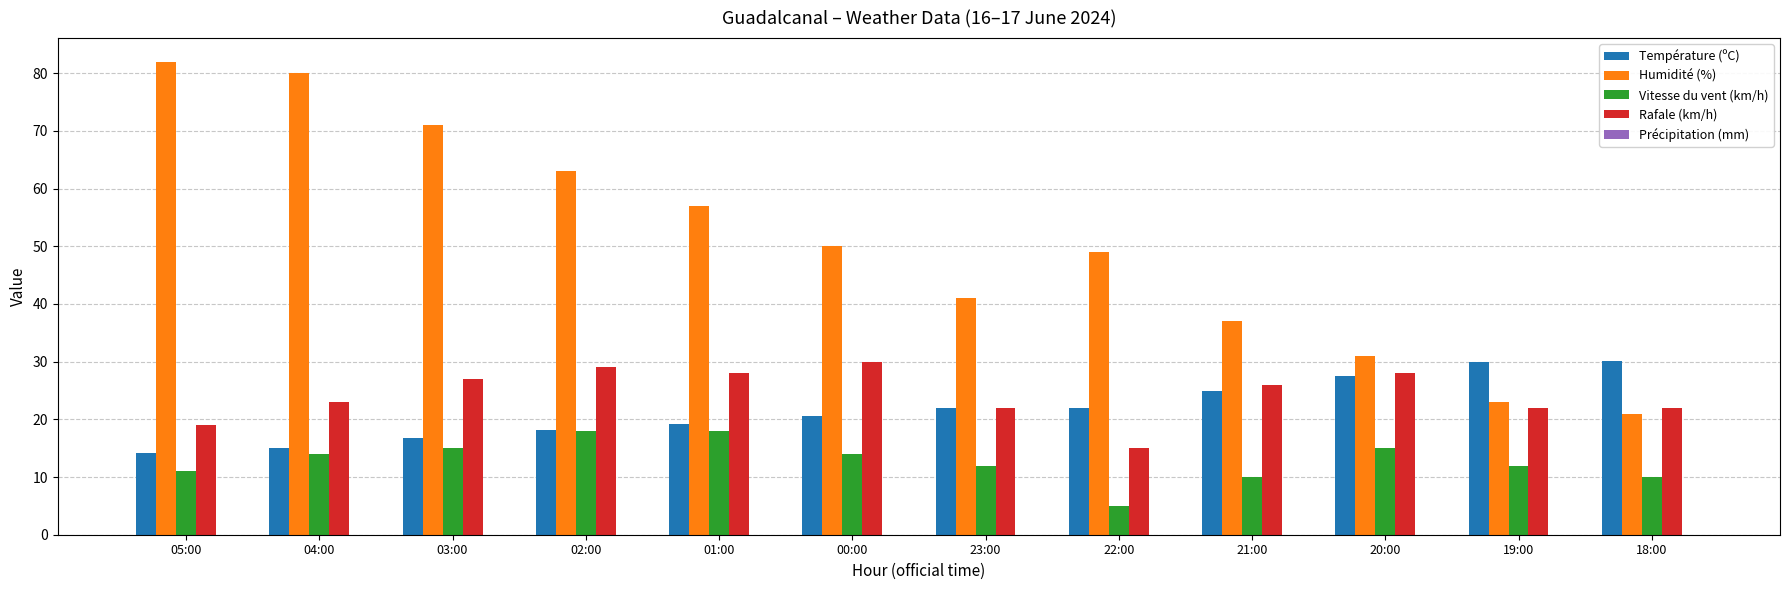

What is the label of the 10th bar from the right?

03:00